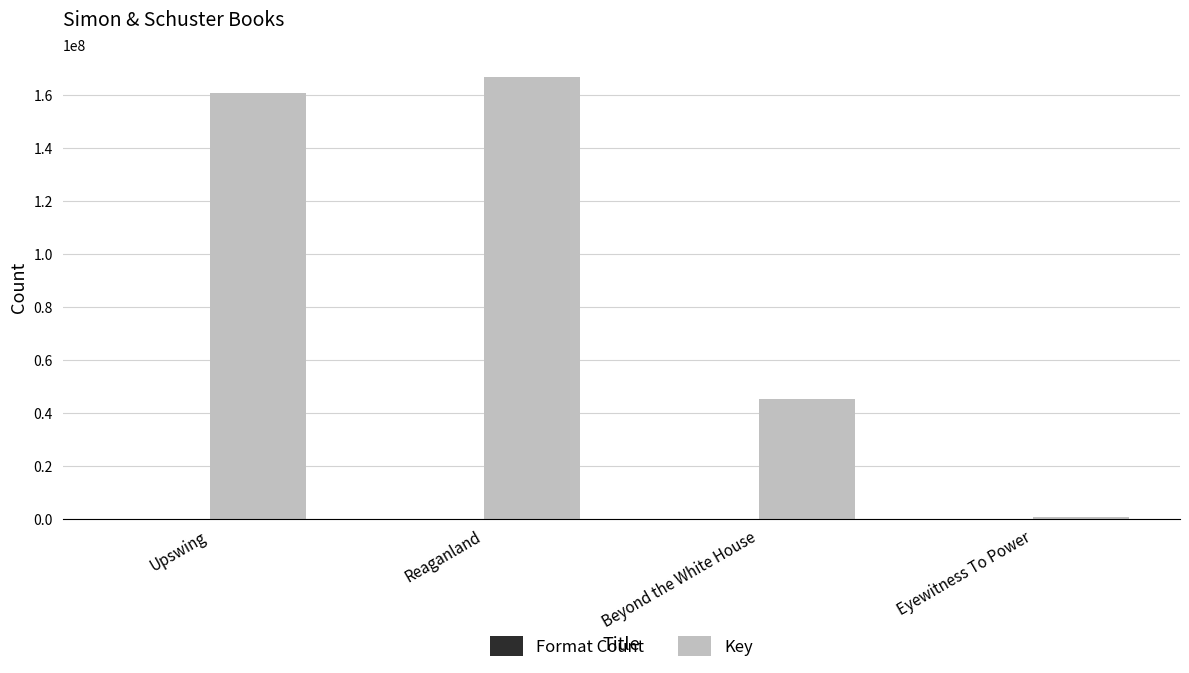

Which series has the largest total across all categories?

Key